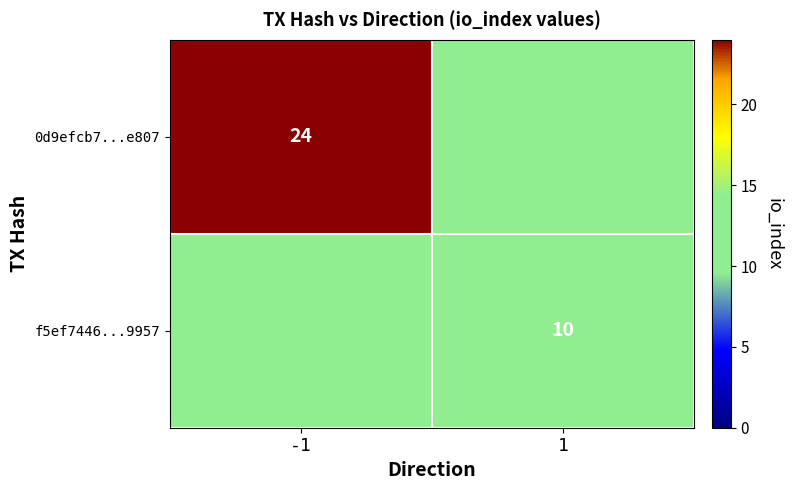

Is it true that 0d9efcb7...e807 equals 24 at -1?

True